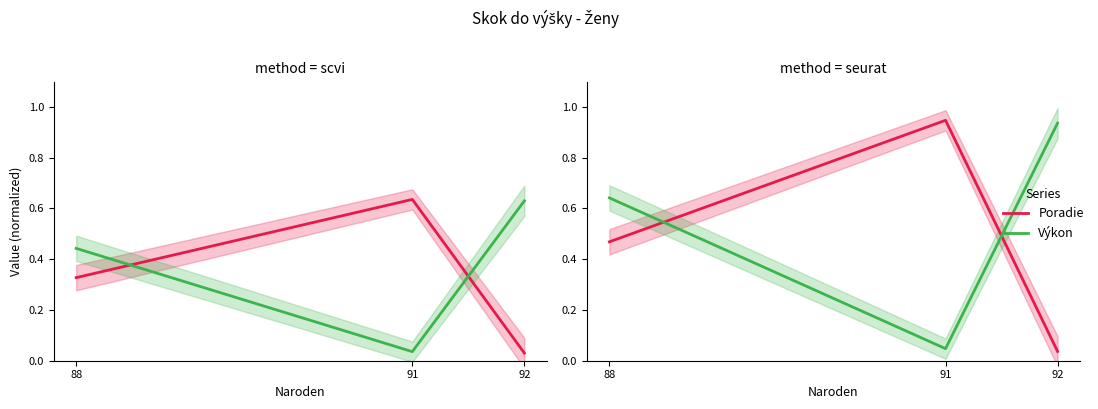

Reading left to right, what are all the values shown in this chart?

Poradie: 88=0.5	91=0.9	92=0.0
Výkon: 88=0.6	91=0.0	92=0.9